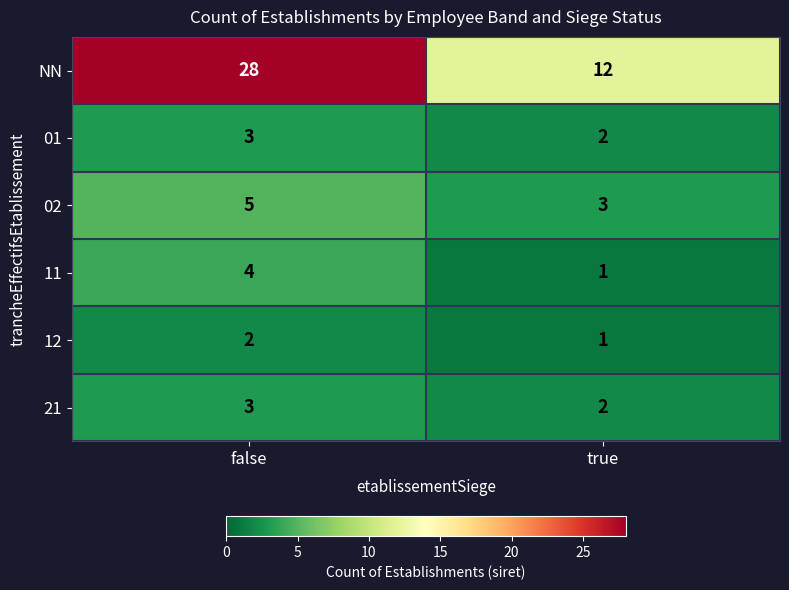

Where is 21 nearest to the value 2?

true